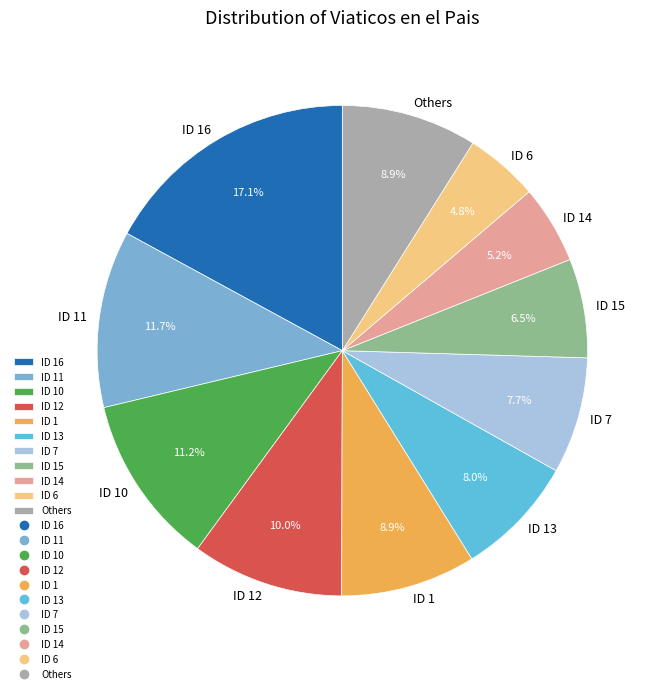

How many segments does this pie chart have?

11